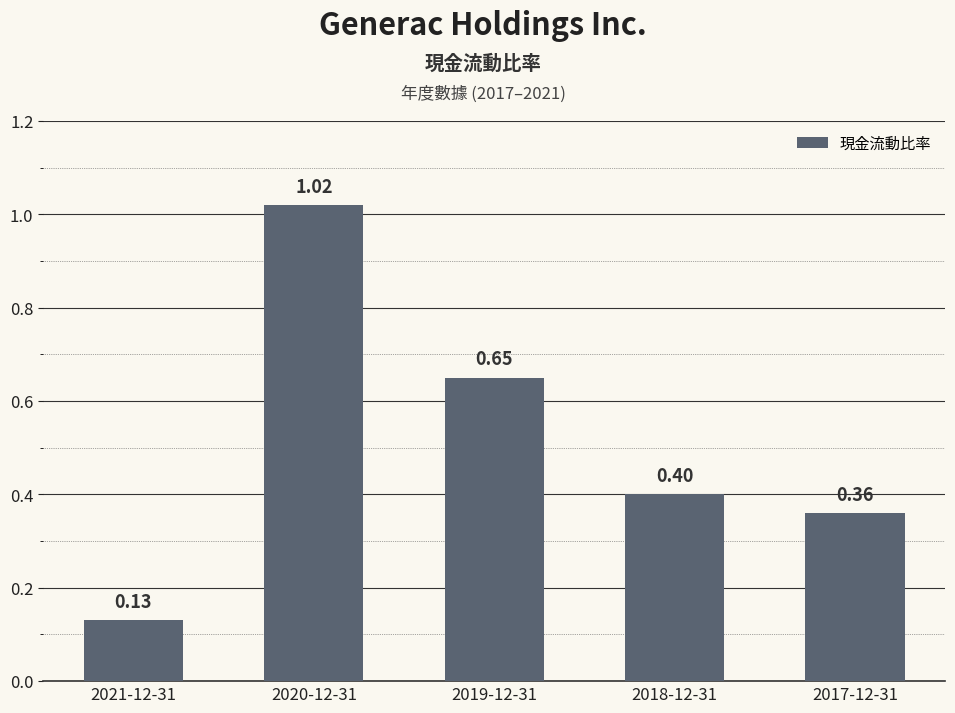

What is the average value?

0.5